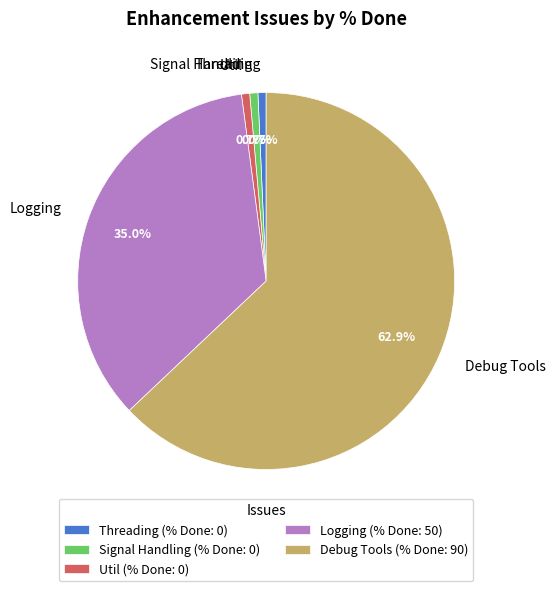

Does Signal Handling represent more than half of the total?

No